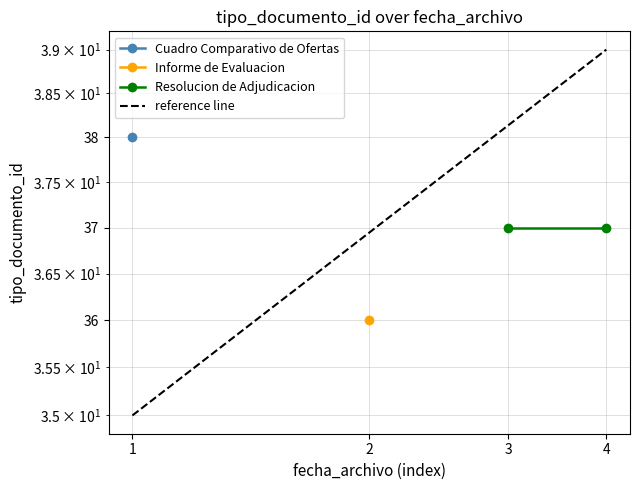

The Resolucion de Adjudicacion series shows 8 at 4. True or false?

False